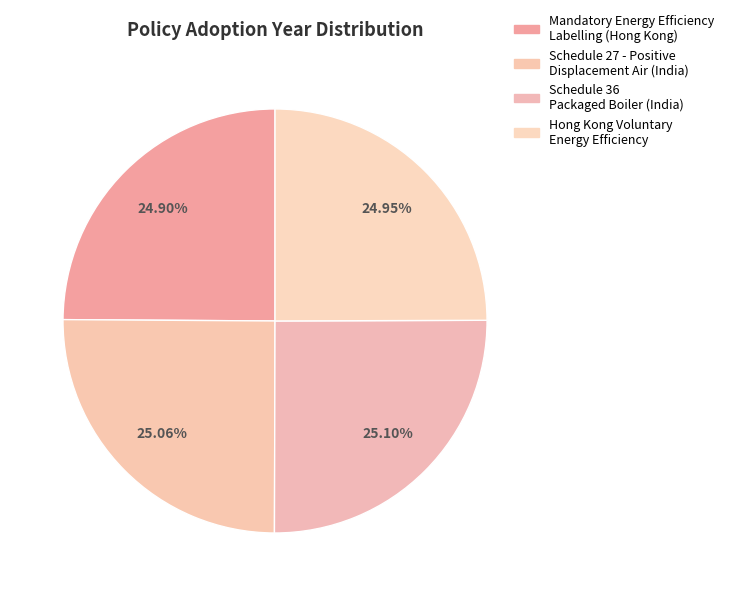

How many slices are in this pie chart?

4